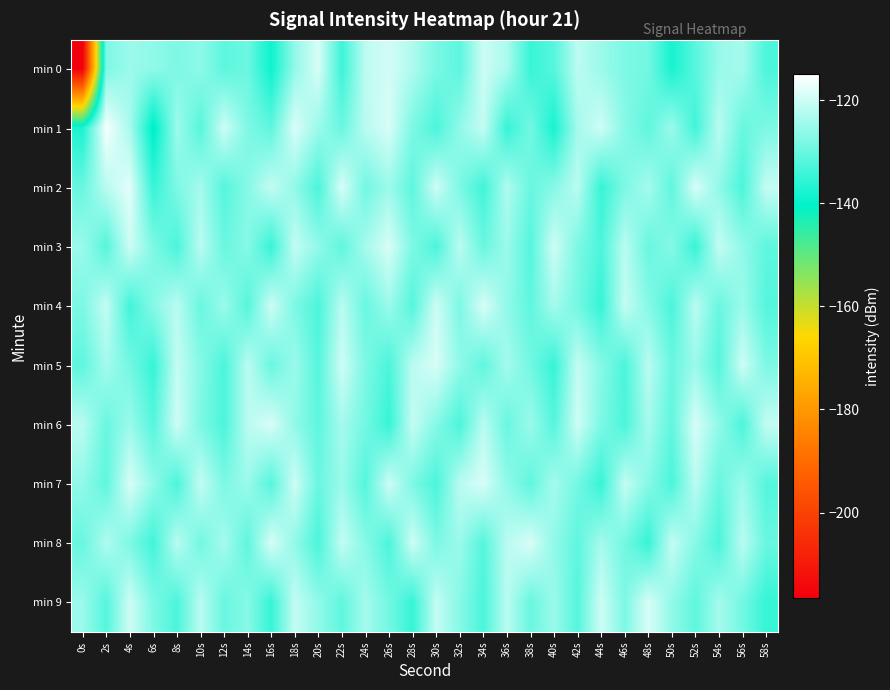

Reading left to right, transcribe all the data shown in this chart.

min 0: 0s=-216.5	2s=-127.9	4s=-125.1	6s=-126.1	8s=-128.0	10s=-126.3	12s=-131.2	14s=-129.7	16s=-139.1	18s=-125.8	20s=-119.1	22s=-134.4	24s=-121.7	26s=-119.4	28s=-123.2	30s=-128.3	32s=-131.2	34s=-120.2	36s=-123.5	38s=-134.8	40s=-131.8	42s=-121.8	44s=-125.0	46s=-127.9	48s=-129.1	50s=-138.1	52s=-131.7	54s=-125.3	56s=-124.0	58s=-132.9
min 1: 0s=-137.7	2s=-116.0	4s=-123.7	6s=-141.4	8s=-124.7	10s=-131.8	12s=-120.0	14s=-127.9	16s=-131.1	18s=-118.8	20s=-125.0	22s=-130.0	24s=-122.0	26s=-119.0	28s=-128.0	30s=-133.0	32s=-126.0	34s=-121.0	36s=-135.0	38s=-129.0	40s=-138.0	42s=-124.0	44s=-120.0	46s=-127.0	48s=-131.0	50s=-125.0	52s=-134.0	54s=-122.0	56s=-130.0	58s=-128.0
min 2: 0s=-130.0	2s=-122.0	4s=-118.0	6s=-135.0	8s=-128.0	10s=-124.0	12s=-132.0	14s=-127.0	16s=-121.0	18s=-126.0	20s=-133.0	22s=-119.0	24s=-129.0	26s=-125.0	28s=-131.0	30s=-120.0	32s=-128.0	34s=-134.0	36s=-123.0	38s=-130.0	40s=-127.0	42s=-122.0	44s=-135.0	46s=-128.0	48s=-124.0	50s=-131.0	52s=-119.0	54s=-126.0	56s=-133.0	58s=-121.0
min 3: 0s=-125.0	2s=-132.0	4s=-120.0	6s=-128.0	8s=-133.0	10s=-122.0	12s=-130.0	14s=-127.0	16s=-135.0	18s=-121.0	20s=-126.0	22s=-131.0	24s=-124.0	26s=-119.0	28s=-128.0	30s=-133.0	32s=-122.0	34s=-130.0	36s=-125.0	38s=-132.0	40s=-120.0	42s=-128.0	44s=-133.0	46s=-122.0	48s=-130.0	50s=-127.0	52s=-135.0	54s=-121.0	56s=-126.0	58s=-131.0
min 4: 0s=-128.0	2s=-121.0	4s=-134.0	6s=-127.0	8s=-122.0	10s=-130.0	12s=-125.0	14s=-132.0	16s=-120.0	18s=-128.0	20s=-133.0	22s=-122.0	24s=-130.0	26s=-125.0	28s=-132.0	30s=-120.0	32s=-128.0	34s=-119.0	36s=-126.0	38s=-131.0	40s=-124.0	42s=-129.0	44s=-135.0	46s=-121.0	48s=-127.0	50s=-133.0	52s=-122.0	54s=-130.0	56s=-125.0	58s=-132.0
min 5: 0s=-131.0	2s=-124.0	4s=-129.0	6s=-135.0	8s=-121.0	10s=-127.0	12s=-133.0	14s=-122.0	16s=-130.0	18s=-125.0	20s=-132.0	22s=-120.0	24s=-128.0	26s=-133.0	28s=-122.0	30s=-119.0	32s=-126.0	34s=-131.0	36s=-124.0	38s=-129.0	40s=-135.0	42s=-121.0	44s=-127.0	46s=-133.0	48s=-122.0	50s=-130.0	52s=-125.0	54s=-132.0	56s=-120.0	58s=-128.0
min 6: 0s=-122.0	2s=-130.0	4s=-125.0	6s=-132.0	8s=-120.0	10s=-128.0	12s=-133.0	14s=-122.0	16s=-119.0	18s=-126.0	20s=-131.0	22s=-124.0	24s=-129.0	26s=-135.0	28s=-121.0	30s=-127.0	32s=-133.0	34s=-122.0	36s=-130.0	38s=-125.0	40s=-132.0	42s=-120.0	44s=-128.0	46s=-133.0	48s=-124.0	50s=-131.0	52s=-119.0	54s=-126.0	56s=-133.0	58s=-121.0
min 7: 0s=-126.0	2s=-131.0	4s=-119.0	6s=-126.0	8s=-133.0	10s=-121.0	12s=-128.0	14s=-125.0	16s=-132.0	18s=-120.0	20s=-130.0	22s=-125.0	24s=-132.0	26s=-120.0	28s=-128.0	30s=-133.0	32s=-122.0	34s=-119.0	36s=-126.0	38s=-131.0	40s=-124.0	42s=-129.0	44s=-135.0	46s=-121.0	48s=-127.0	50s=-133.0	52s=-122.0	54s=-130.0	56s=-125.0	58s=-132.0
min 8: 0s=-130.0	2s=-123.0	4s=-128.0	6s=-134.0	8s=-122.0	10s=-129.0	12s=-124.0	14s=-131.0	16s=-119.0	18s=-126.0	20s=-133.0	22s=-121.0	24s=-127.0	26s=-133.0	28s=-120.0	30s=-128.0	32s=-125.0	34s=-132.0	36s=-122.0	38s=-119.0	40s=-126.0	42s=-131.0	44s=-124.0	46s=-129.0	48s=-135.0	50s=-121.0	52s=-127.0	54s=-133.0	56s=-122.0	58s=-130.0
min 9: 0s=-125.0	2s=-132.0	4s=-120.0	6s=-128.0	8s=-133.0	10s=-122.0	12s=-130.0	14s=-127.0	16s=-135.0	18s=-121.0	20s=-126.0	22s=-131.0	24s=-124.0	26s=-129.0	28s=-135.0	30s=-121.0	32s=-127.0	34s=-133.0	36s=-122.0	38s=-130.0	40s=-125.0	42s=-132.0	44s=-120.0	46s=-128.0	48s=-119.0	50s=-126.0	52s=-131.0	54s=-124.0	56s=-129.0	58s=-135.0